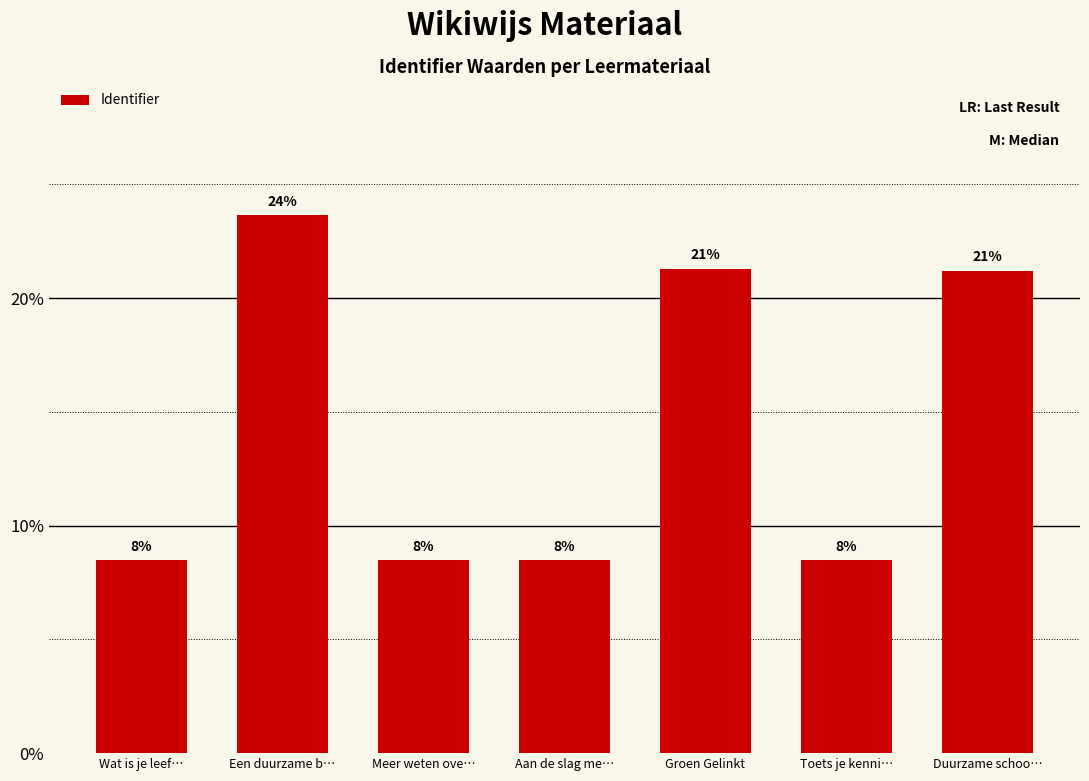

Rank the categories by value from highest to lowest.

Een duurzame b…, Groen Gelinkt, Duurzame schoo…, Toets je kenni…, Aan de slag me…, Meer weten ove…, Wat is je leef…